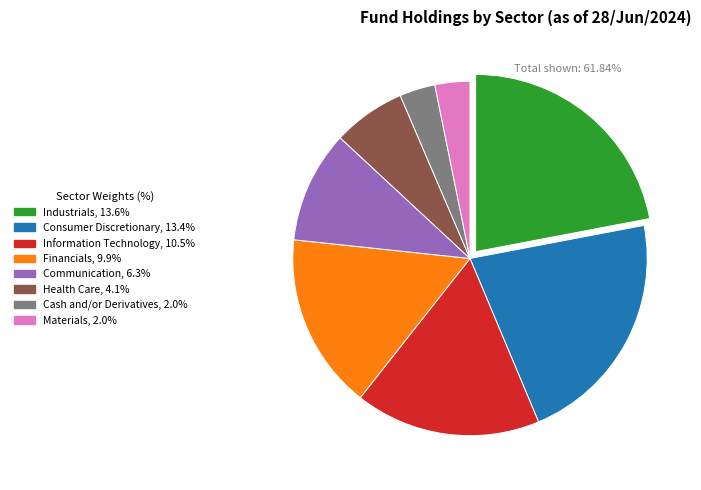

Is the sum of Health Care, 4.1% and Consumer Discretionary, 13.4% greater than half?

No